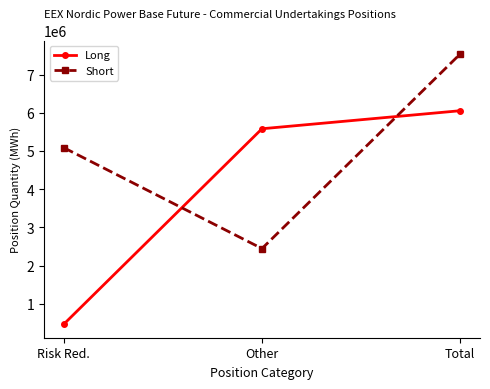

What is the maximum value for Long?

6053094